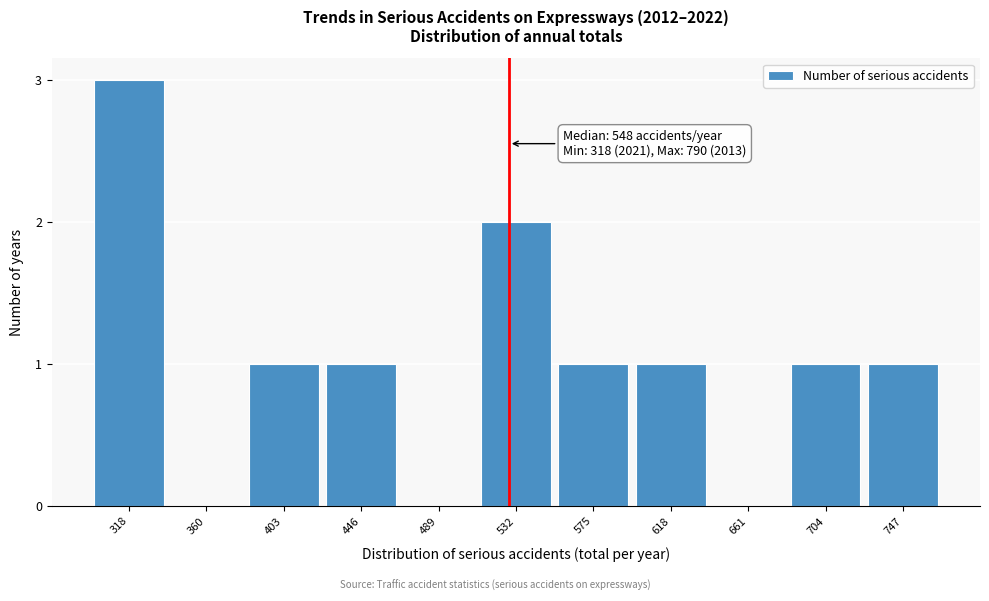

Reading left to right, list all the values displayed in this chart.

318=3	360=0	403=1	446=1	489=0	532=2	575=1	618=1	661=0	704=1	747=1